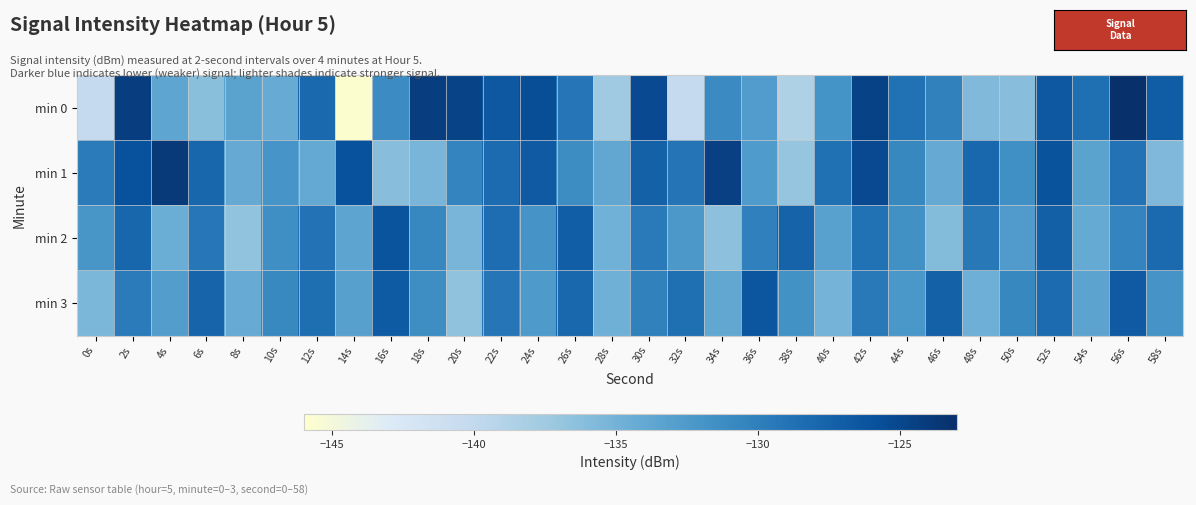

Which series has the largest range (max minus min)?

min 0